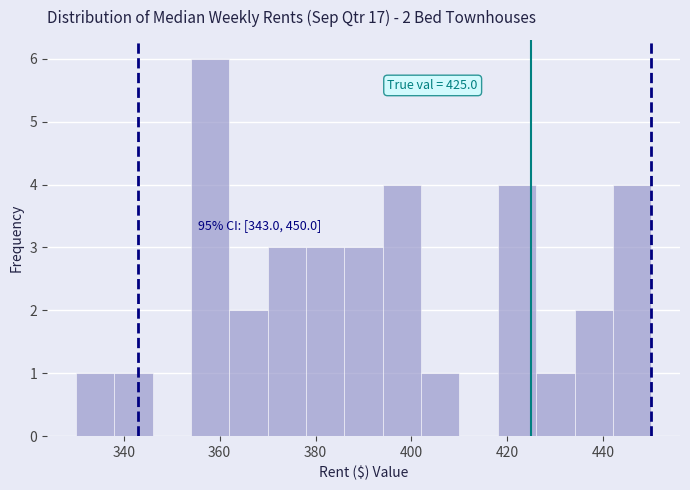

Which range on the x-axis has the tallest bar?

354 to 362